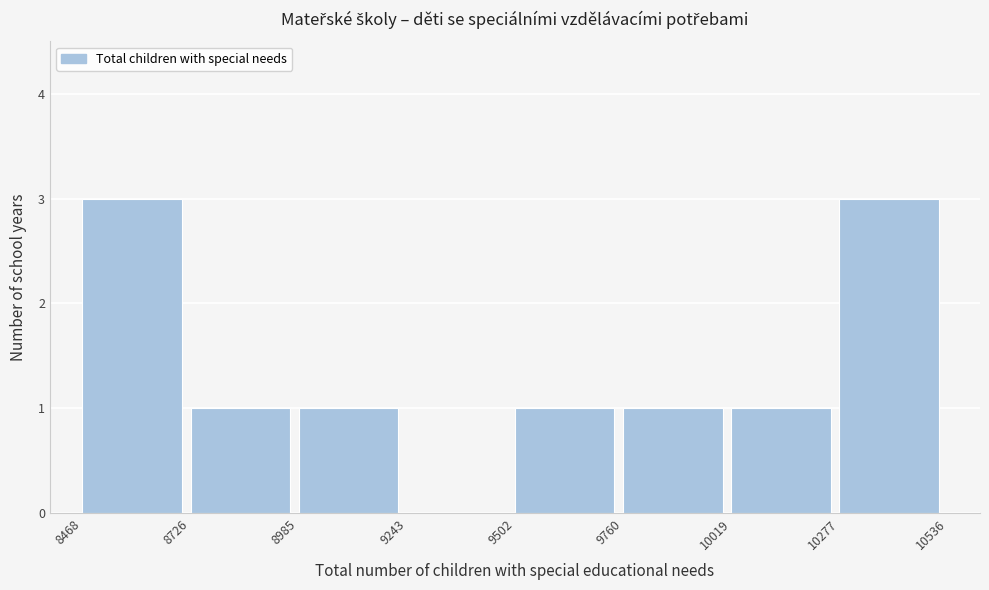

How tall is the bar that spans 8468 to 8726 on the x-axis? The values are not printed on the chart, so give them approximately, as read against the axis.

3